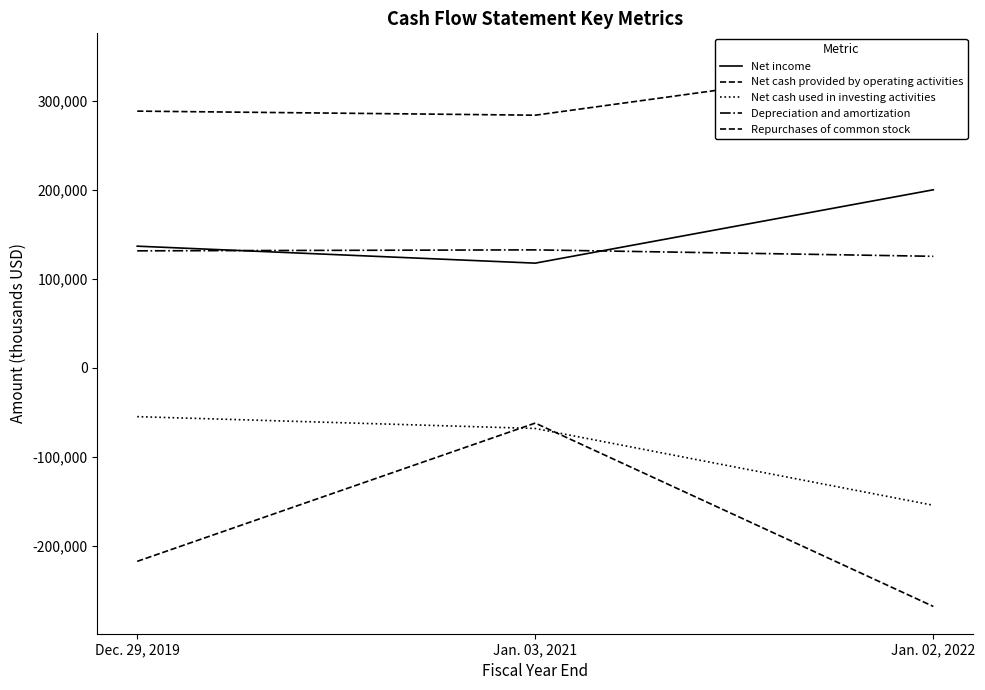

What is the value of the Net cash provided by operating activities point at the 2nd from the left?

284361